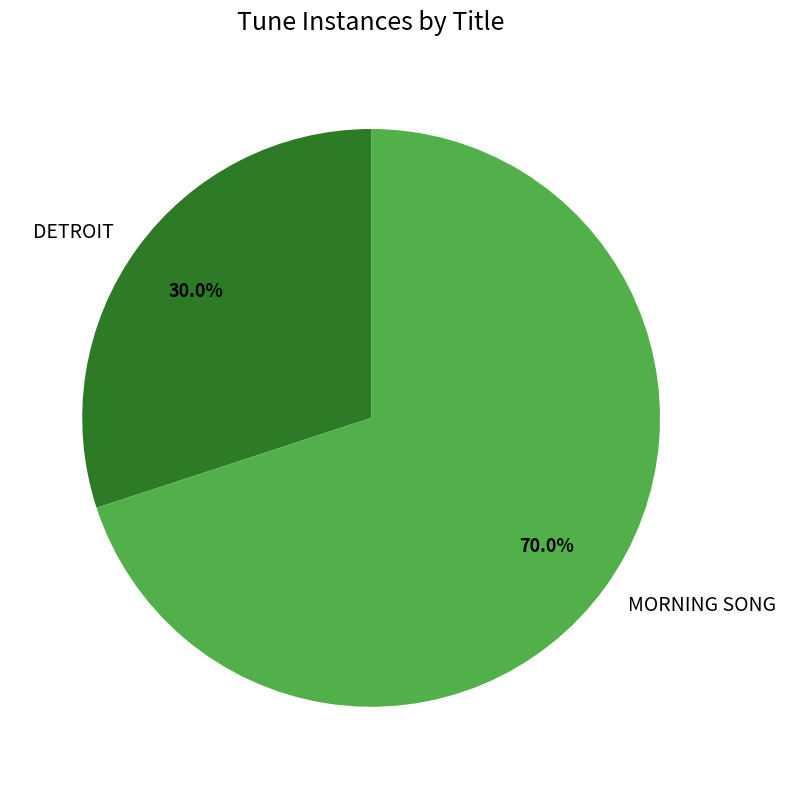

Count the number of slices in the pie.

2